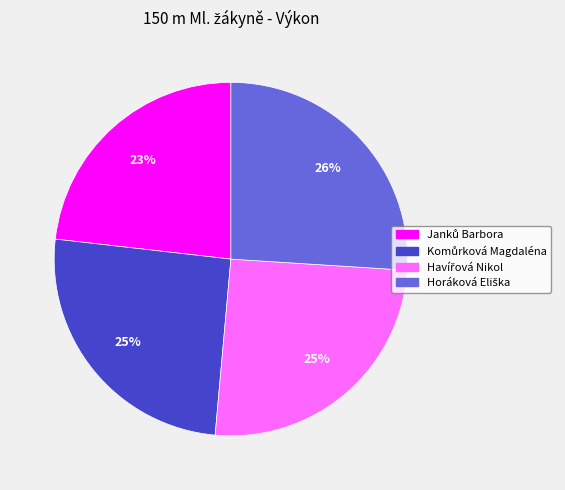

Count the number of slices in the pie.

4